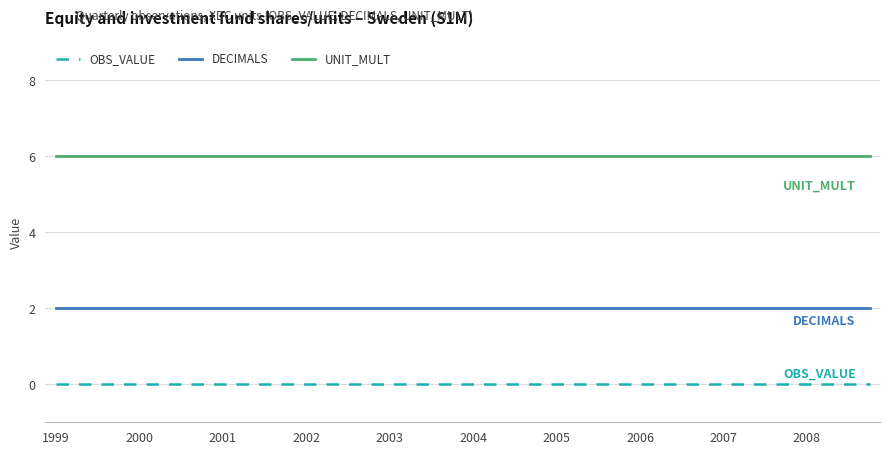

True or false: DECIMALS and OBS_VALUE intersect in this chart.

False